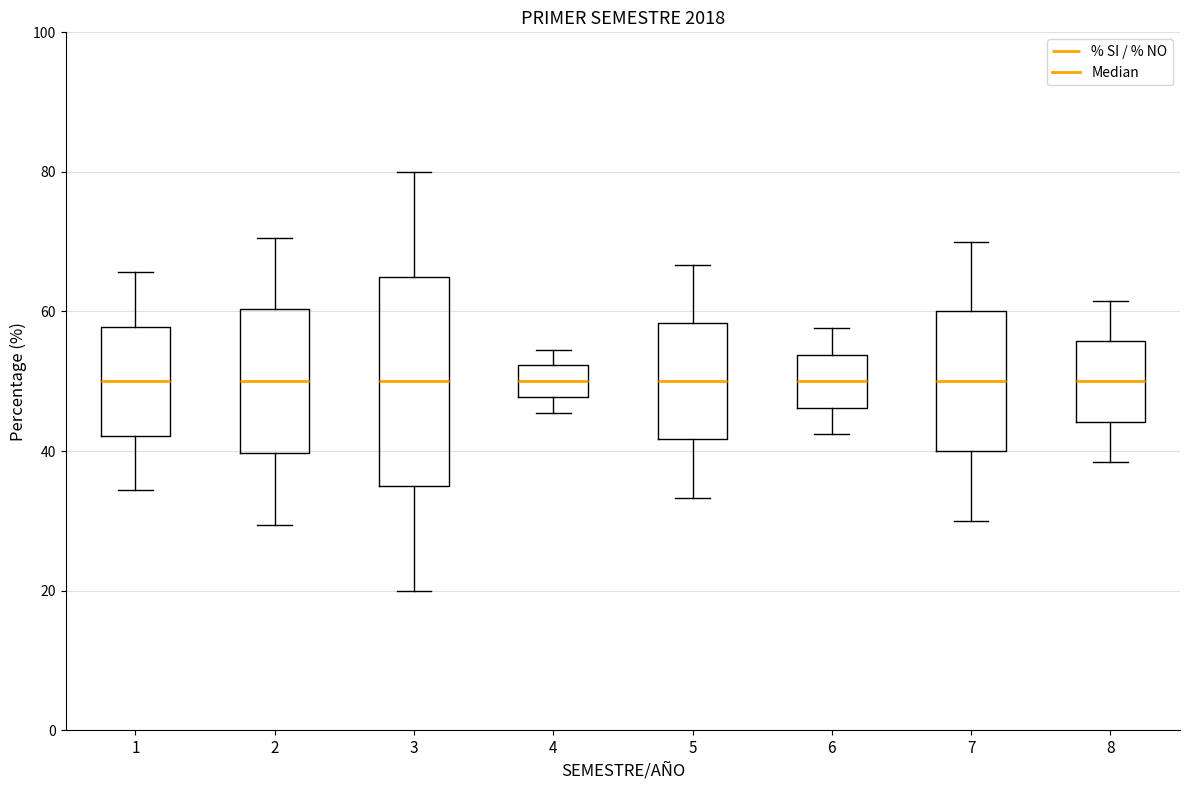

Comparing the boxes themselves (not the whiskers), which one is the tallest?

3